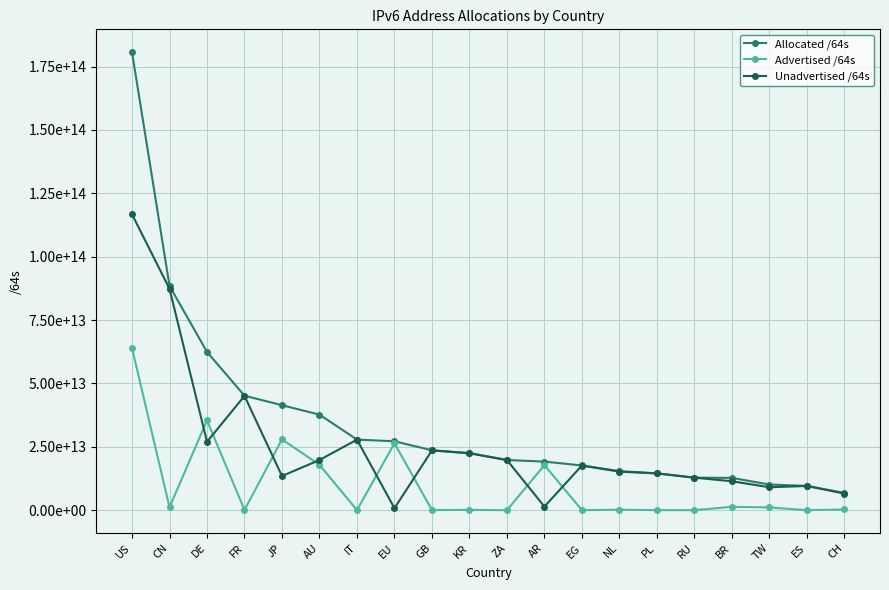

What are all the series names shown in the legend?

Allocated /64s, Advertised /64s, Unadvertised /64s